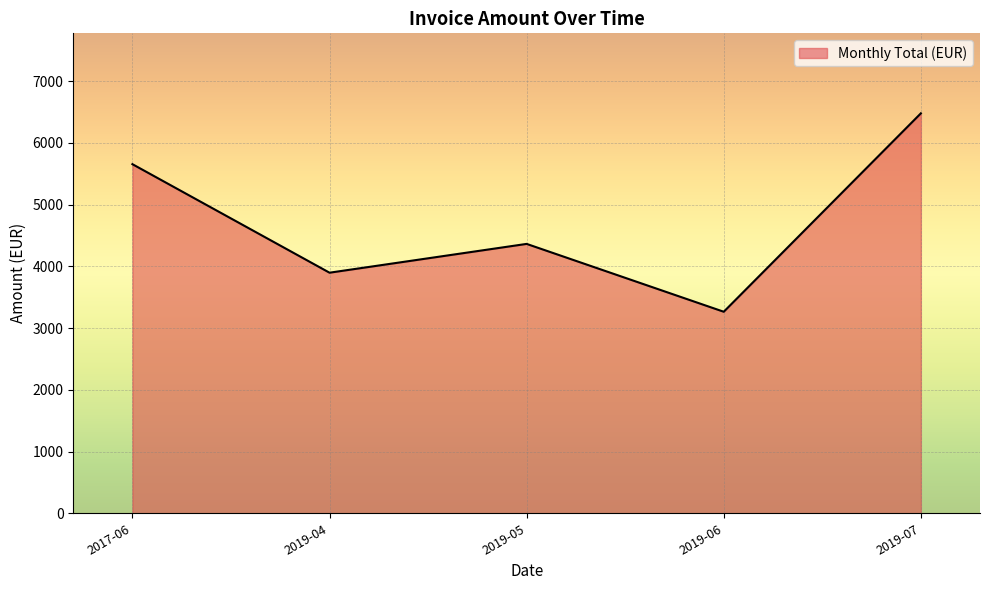

What is the change in value from 2019-04 to 2019-06?

-632.7